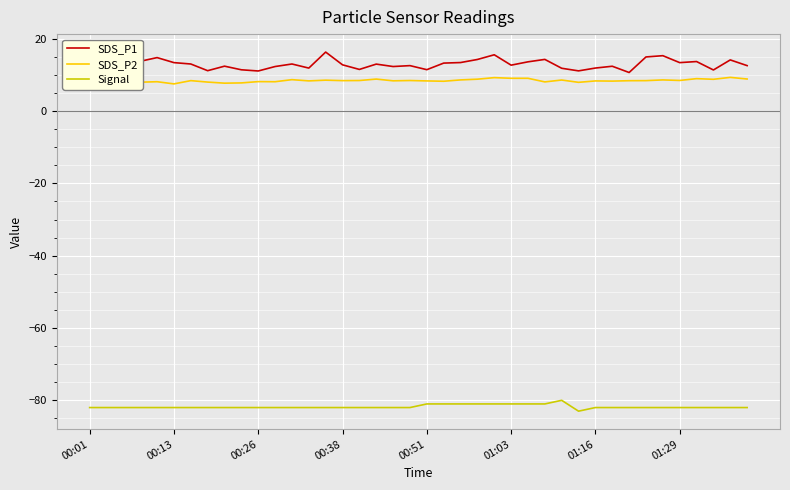

What is the greatest value displayed?

16.3